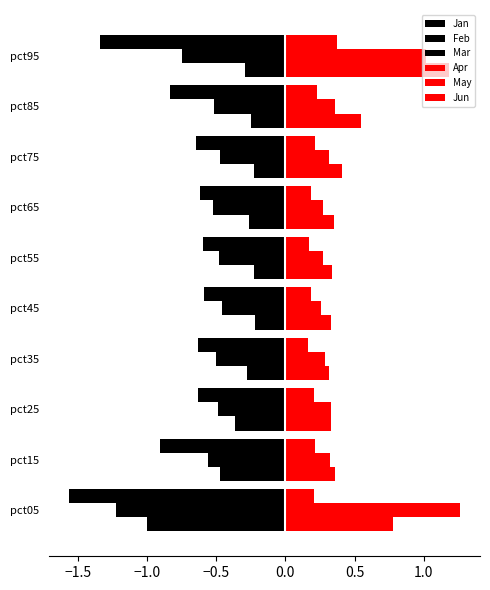

Count the number of data series in this chart.

6